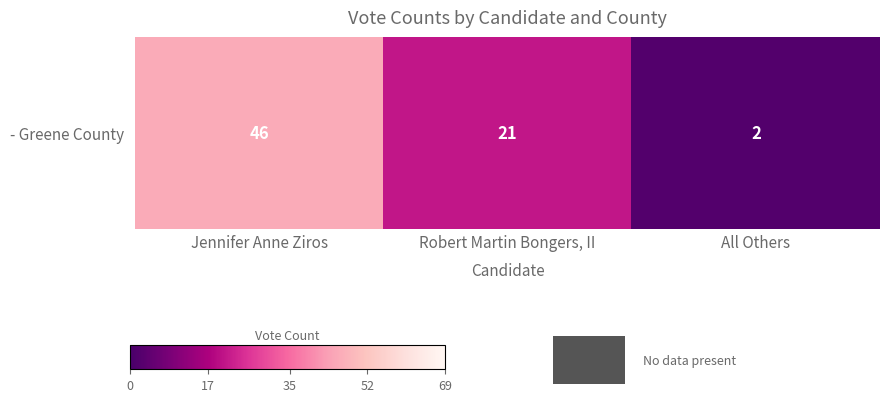

What is the change in value from Jennifer Anne Ziros to All Others?

-44